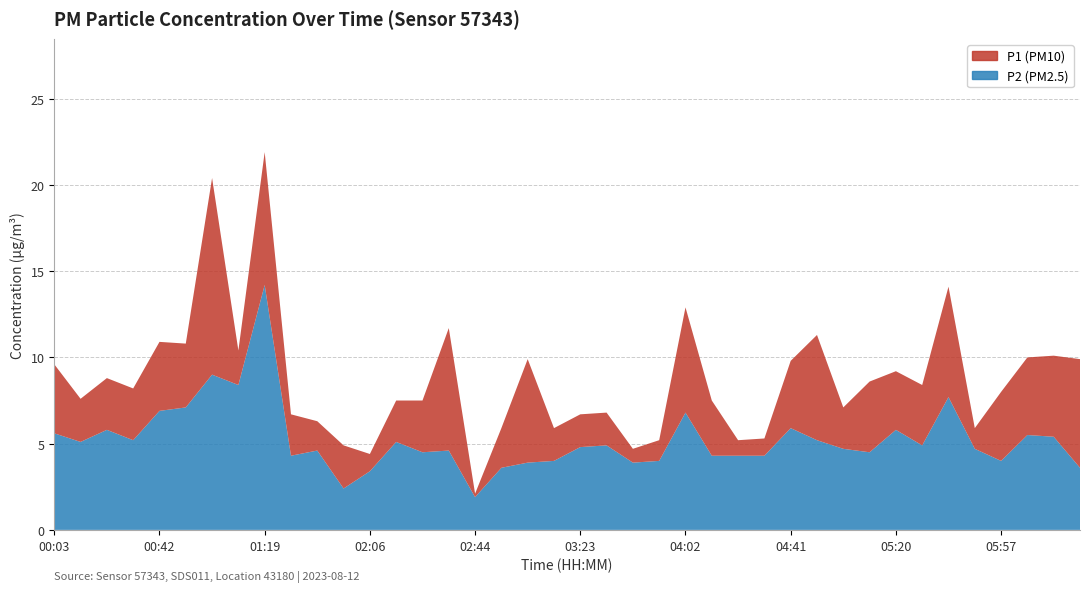

Reading left to right, what are all the values shown in this chart?

P1: 00:03=9.6	00:13=7.6	00:22=8.8	00:32=8.2	00:42=10.9	00:51=10.8	01:01=20.4	01:11=10.4	01:19=21.9	01:29=6.7	01:46=6.3	01:56=4.9	02:06=4.4	02:15=7.5	02:25=7.5	02:35=11.7	02:44=2.1	02:54=5.9	03:04=9.9	03:14=5.9	03:23=6.7	03:33=6.8	03:43=4.7	03:53=5.2	04:02=12.9	04:12=7.5	04:22=5.2	04:32=5.3	04:41=9.8	04:51=11.3	05:01=7.1	05:10=8.6	05:20=9.2	05:30=8.4	05:37=14.1	05:47=5.9	05:57=8.0	06:06=10.0	06:11=10.1	06:21=9.9
P2: 00:03=5.6	00:13=5.1	00:22=5.8	00:32=5.2	00:42=6.9	00:51=7.1	01:01=9.0	01:11=8.4	01:19=14.2	01:29=4.3	01:46=4.6	01:56=2.4	02:06=3.4	02:15=5.1	02:25=4.5	02:35=4.6	02:44=1.9	02:54=3.6	03:04=3.9	03:14=4.0	03:23=4.8	03:33=4.9	03:43=3.9	03:53=4.0	04:02=6.8	04:12=4.3	04:22=4.3	04:32=4.3	04:41=5.9	04:51=5.2	05:01=4.7	05:10=4.5	05:20=5.8	05:30=4.9	05:37=7.7	05:47=4.7	05:57=4.0	06:06=5.5	06:11=5.4	06:21=3.6